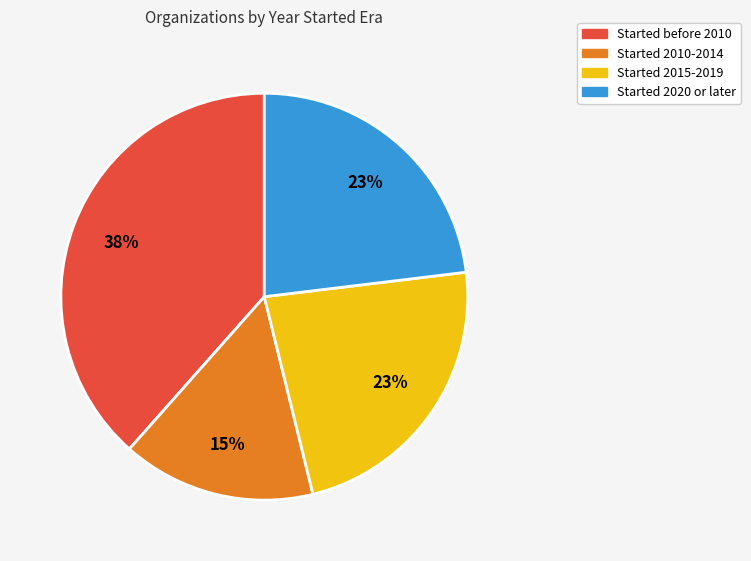

Count the number of slices in the pie.

4